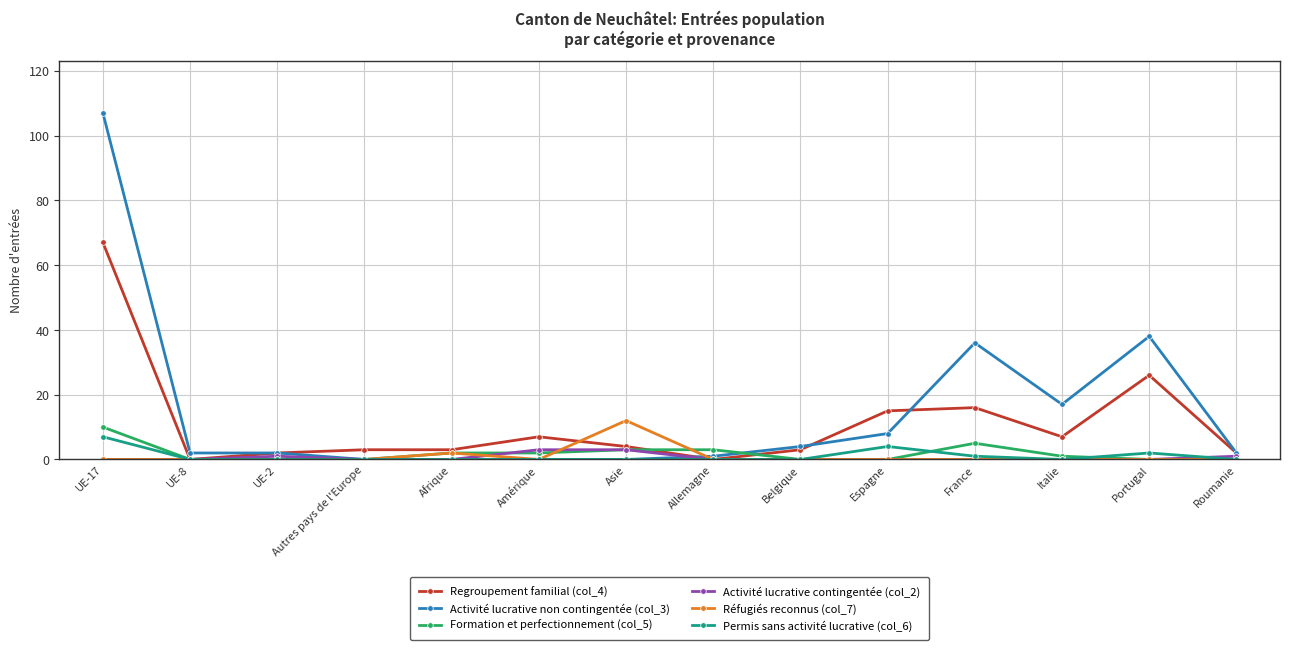

Which series changed the most between Allemagne and Espagne?

Regroupement familial (col_4)